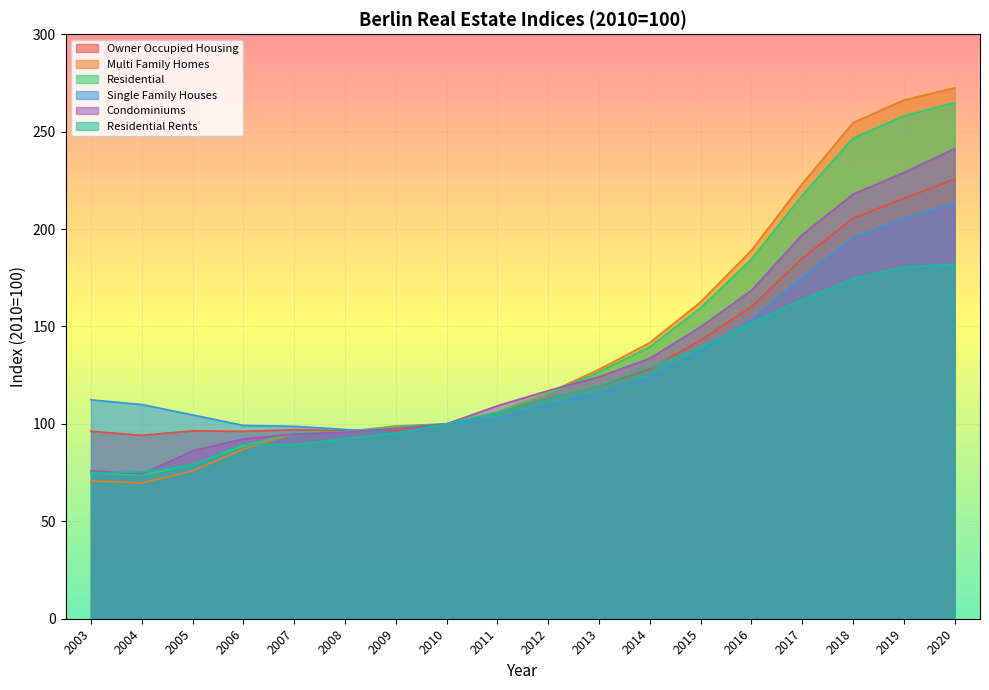

At which category does the chart reach its minimum across all series?

2004